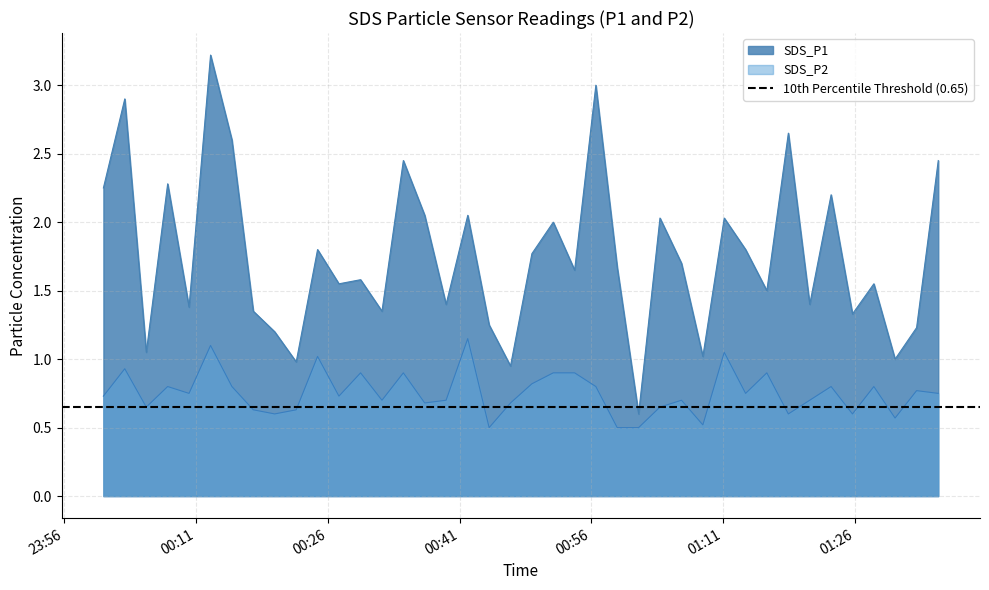

What is the maximum value for SDS_P1?

3.2